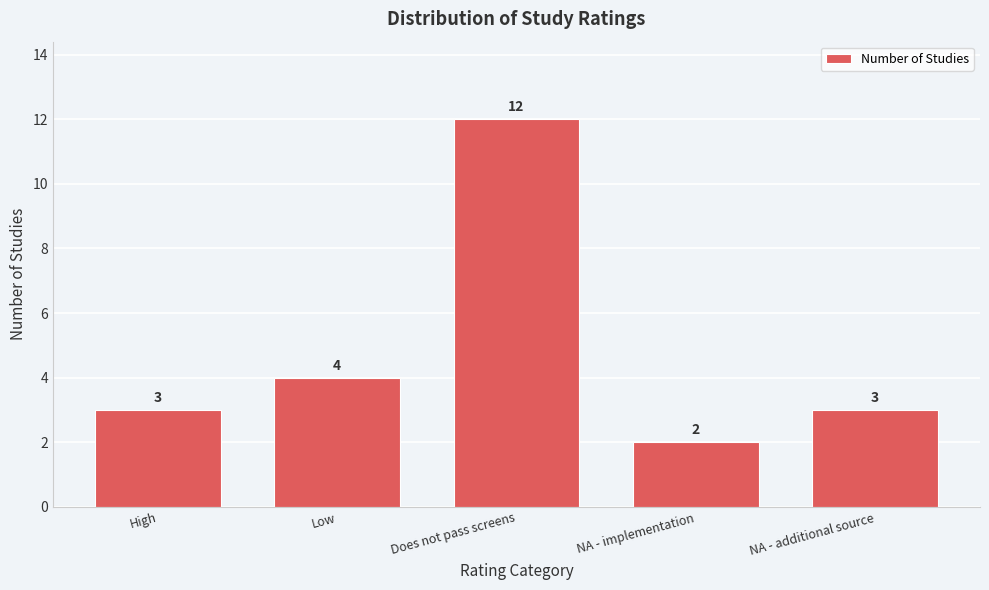

Reading left to right, list all the values displayed in this chart.

3	4	12	2	3